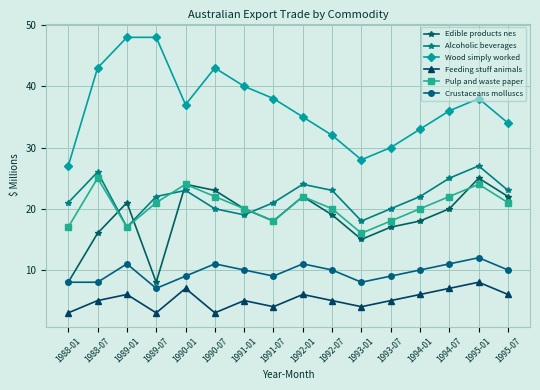

True or false: Feeding stuff animals has a value of 3 at 1991-01.

False